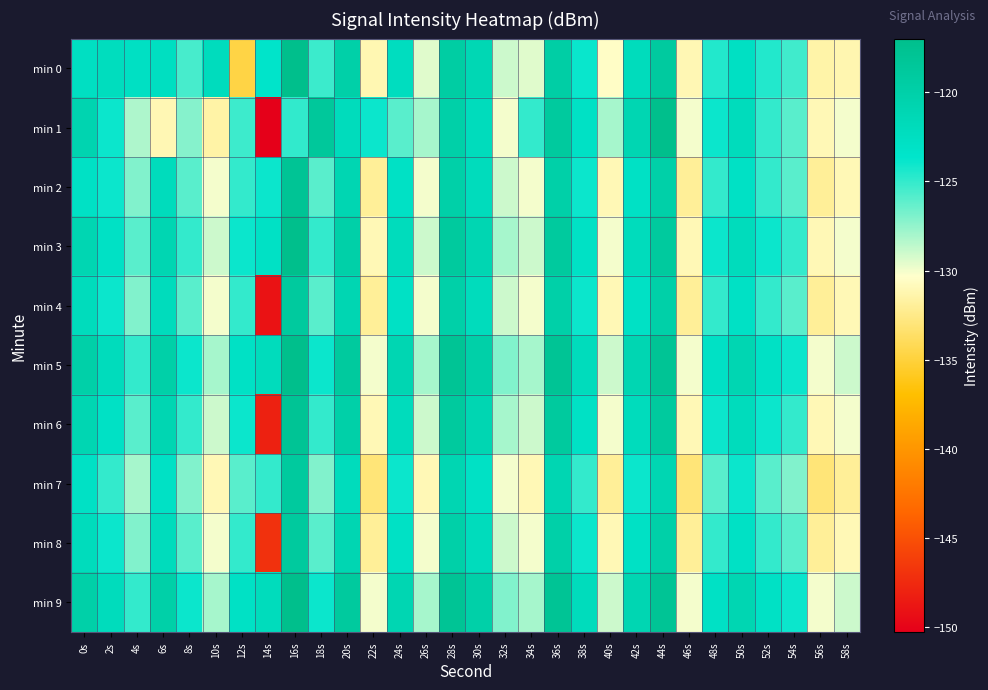

Rank the series at 0s from lowest to highest value.

min 2, min 7, min 0, min 4, min 8, min 3, min 6, min 1, min 5, min 9